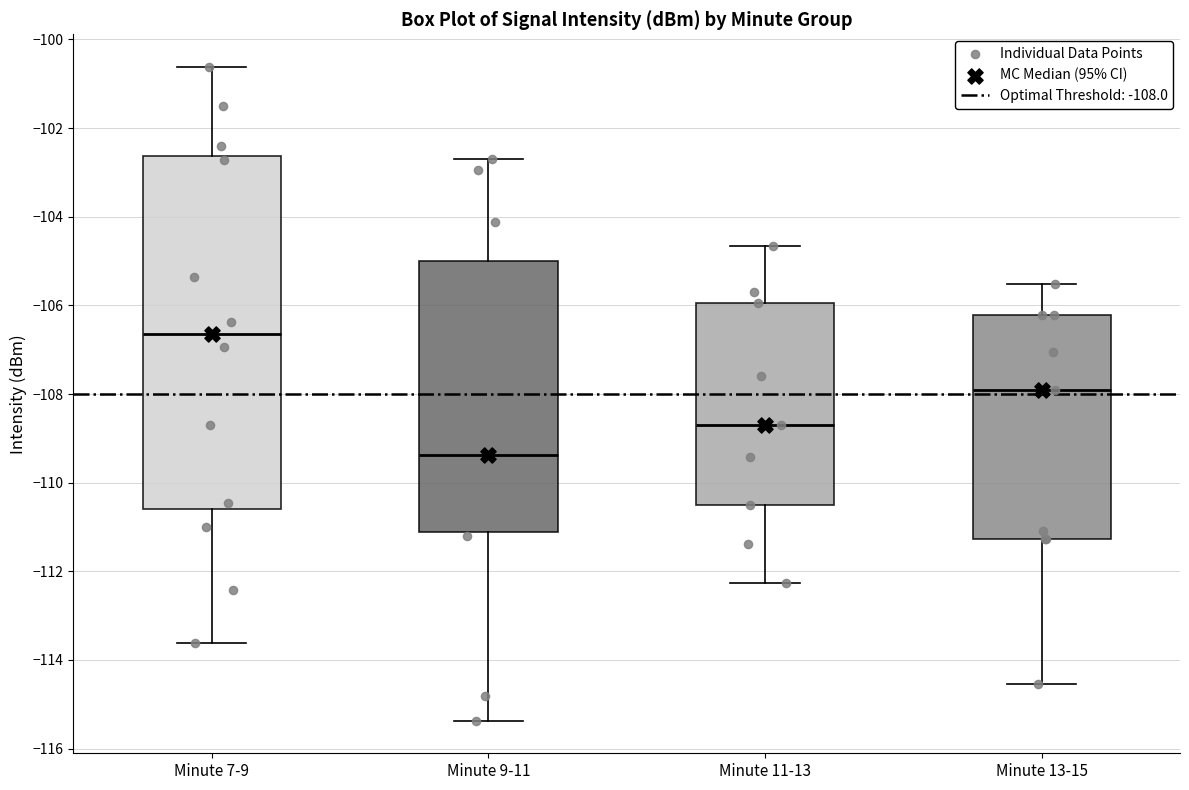

Where does the median line of the box for Minute 11-13 sit on the y-axis? The values are not printed on the chart, so give them approximately, as read against the axis.

-108.8